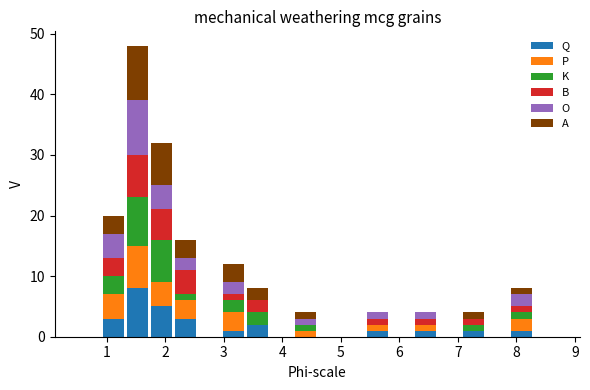

Which range on the x-axis has the tallest stacked bar (by total height)?

1.32 to 1.73